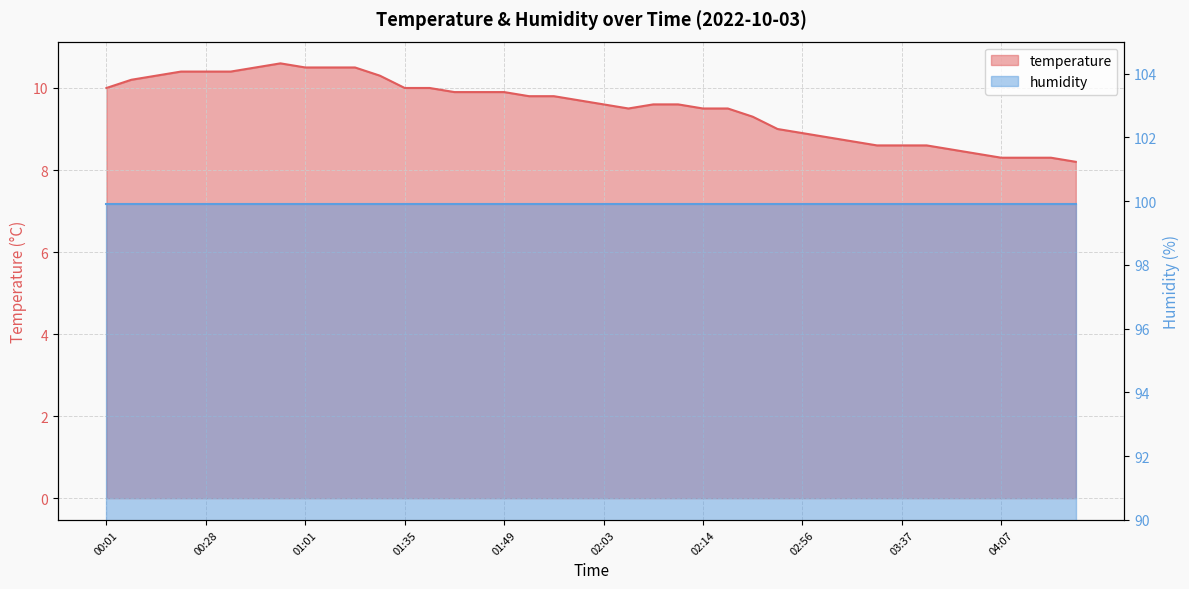

What is the label of the 35th point from the right?

00:33